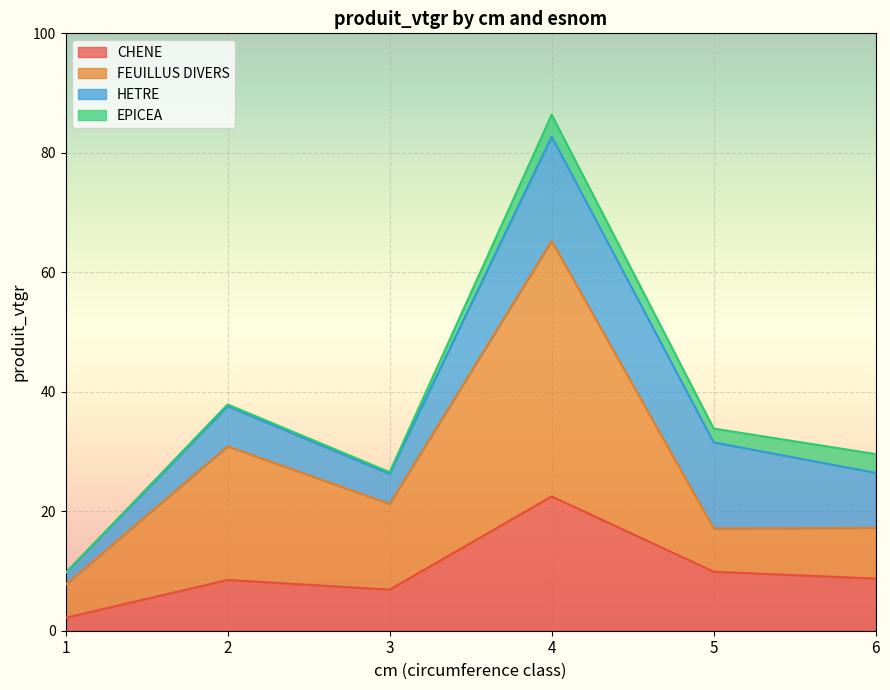

What is the lowest value of the CHENE series?

2.2